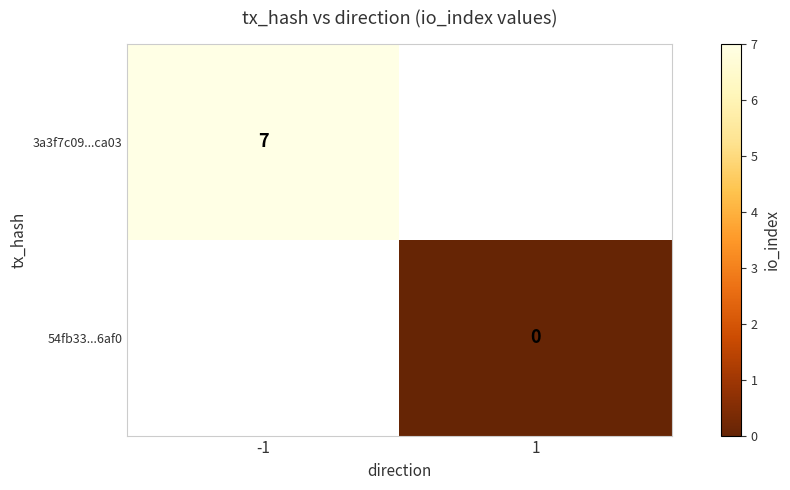

Is the value of 3a3f7c09...ca03 at -1 greater than the value of 54fb33...6af0 at 1?

Yes